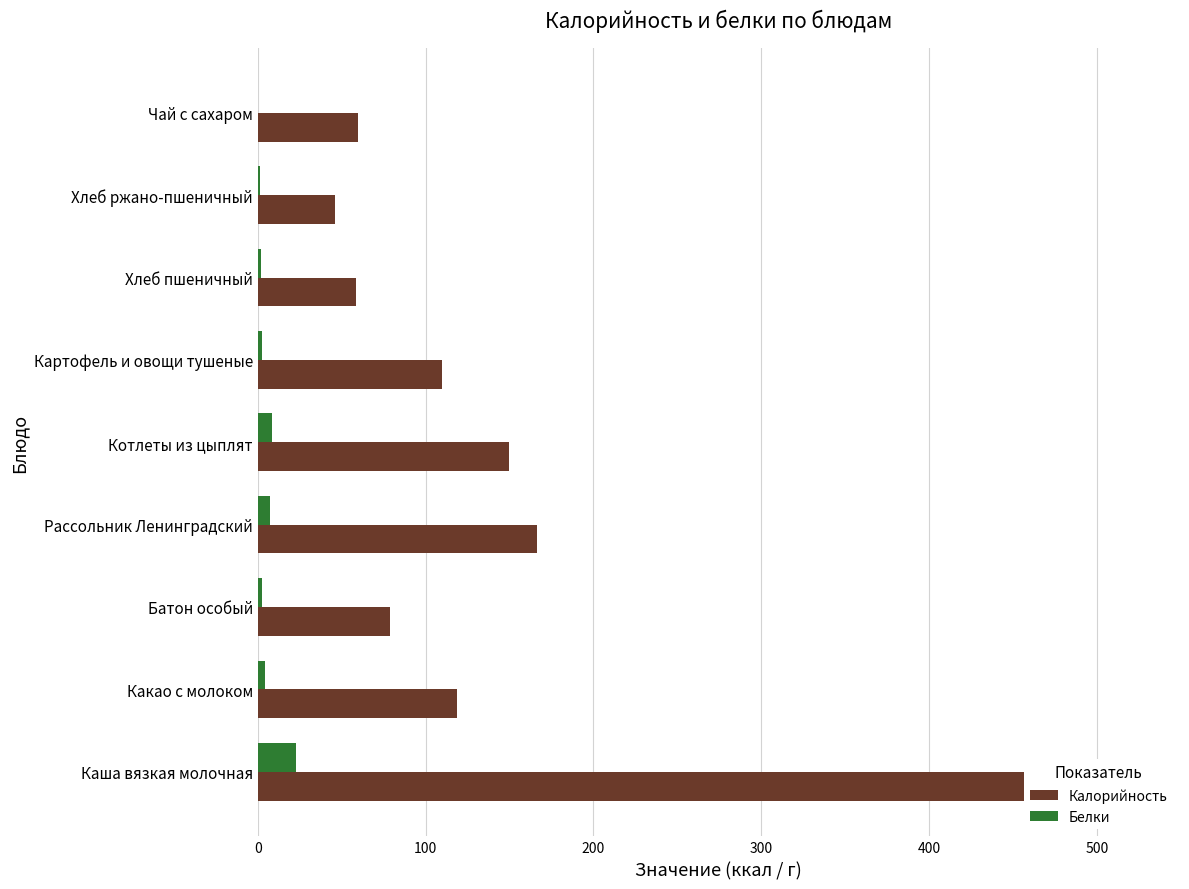

How many series are shown in this chart?

2